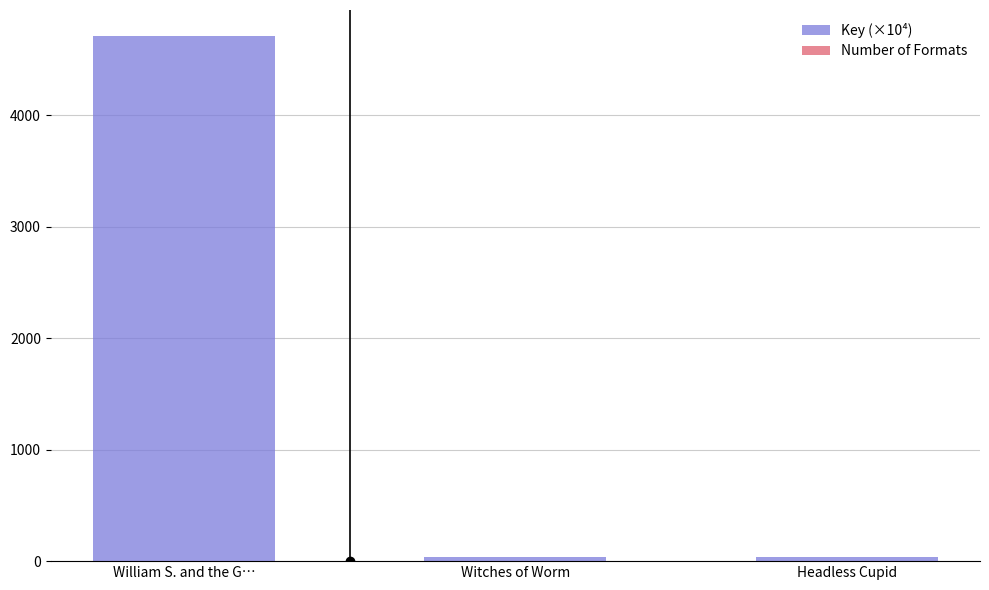

What is the value of the Key (×10⁴) bar at the 3rd from the left?

33.0